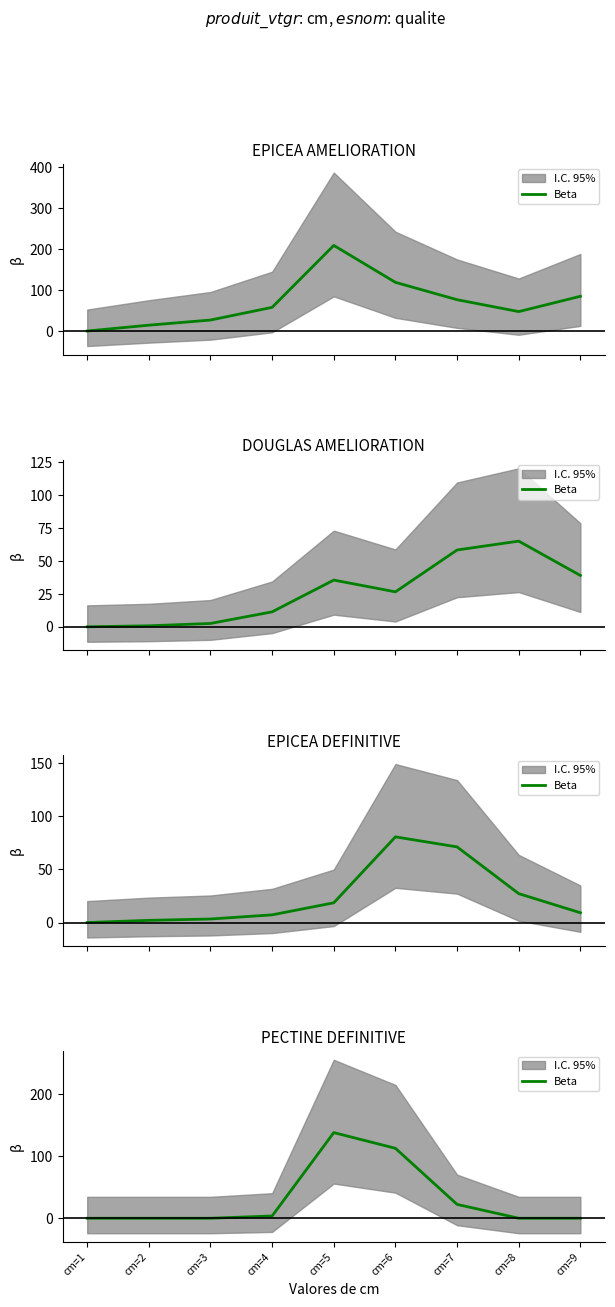

List the labels in order of value, largest first.

cm=5, cm=6, cm=7, cm=4, cm=1, cm=2, cm=3, cm=8, cm=9